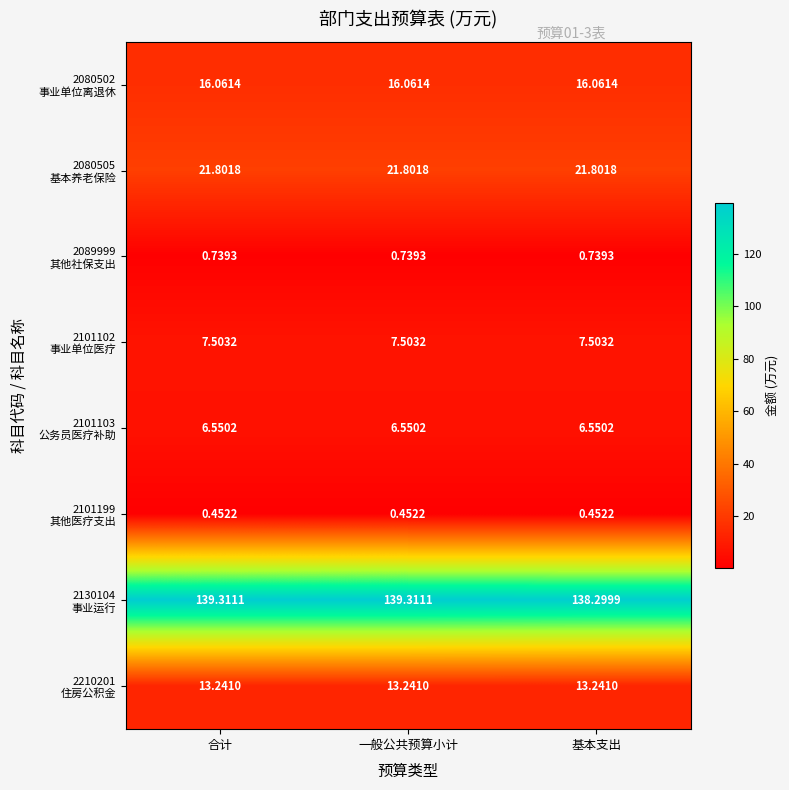

What is the total value across all series at 基本支出?

204.6